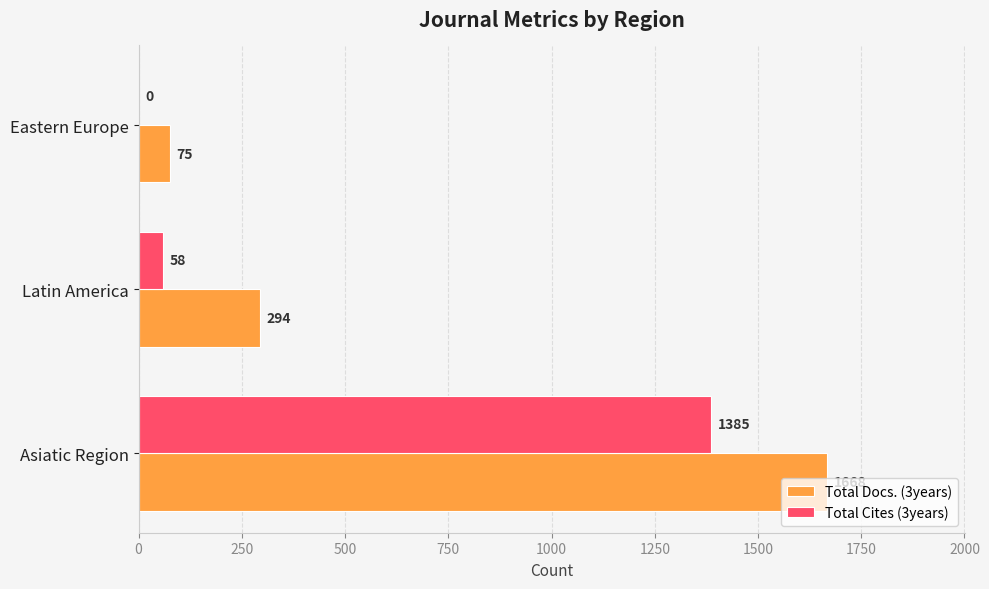

Which series has the largest total across all categories?

Total Docs. (3years)